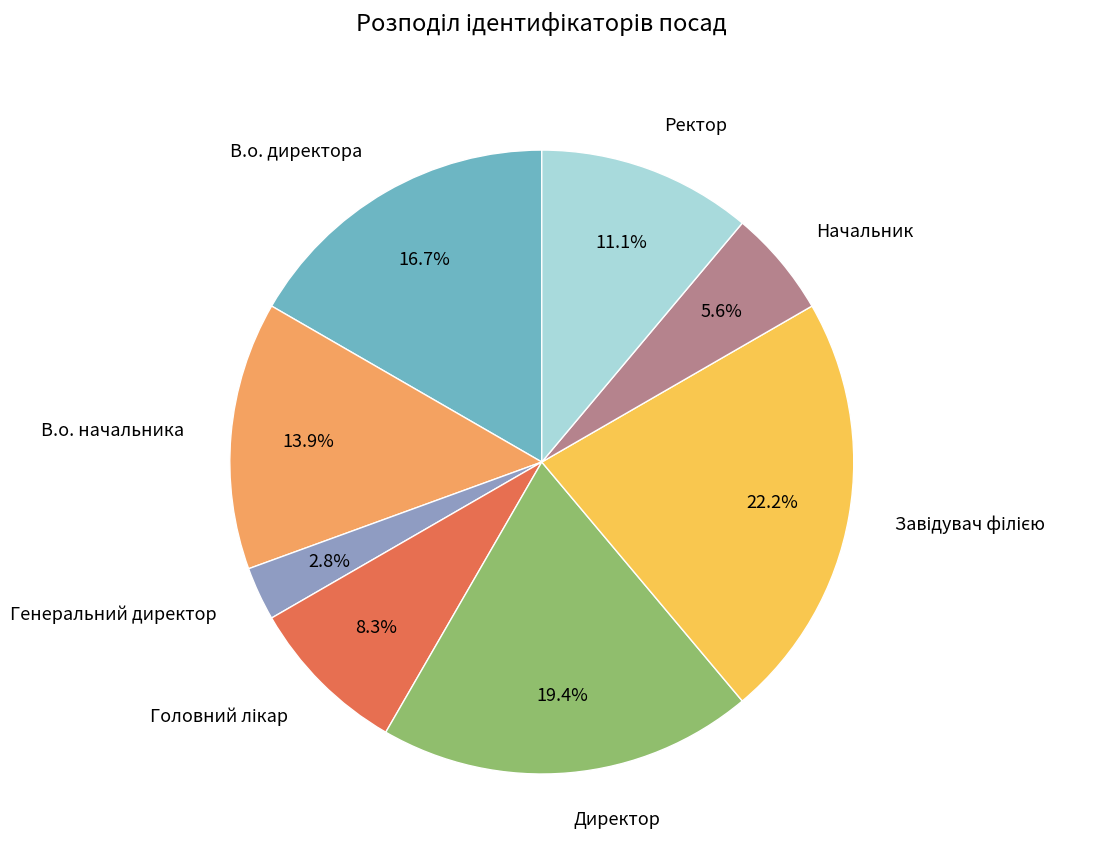

Is there a majority slice in this chart?

No